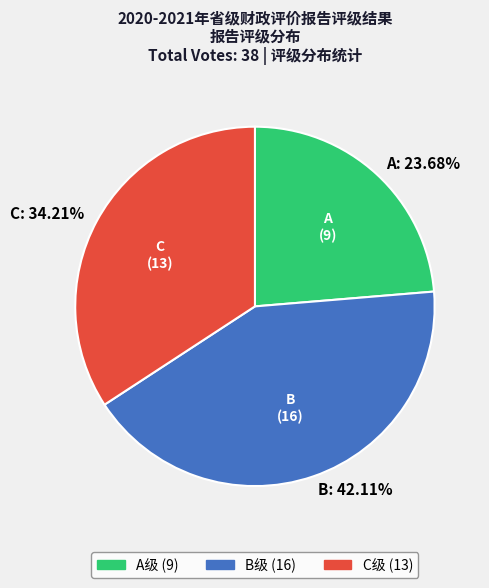

Between C: 34.21% and A: 23.68%, which is larger?

C: 34.21%